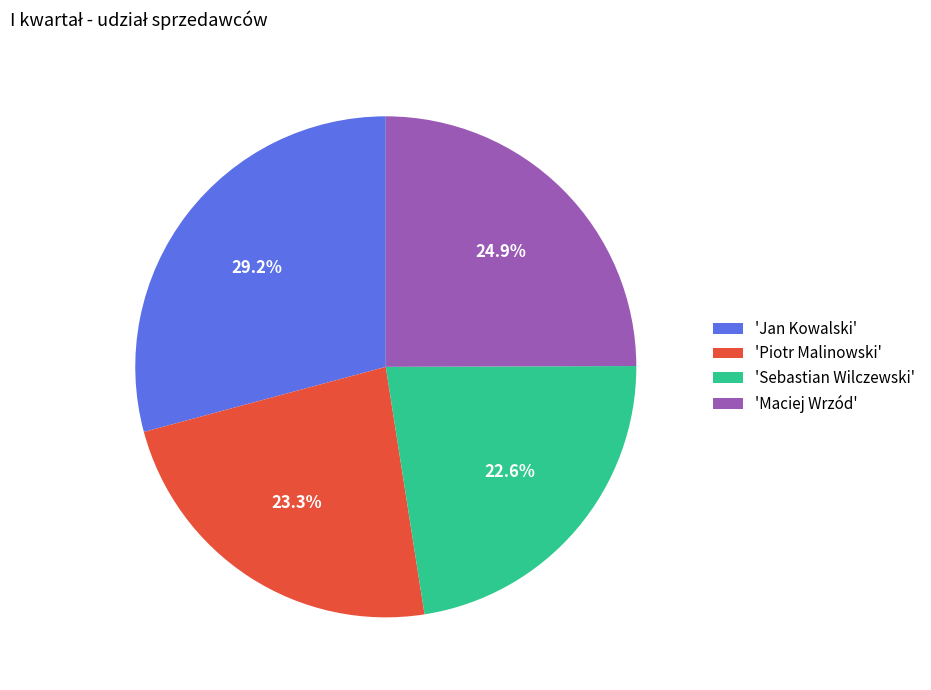

Between 'Piotr Malinowski' and 'Jan Kowalski', which is larger?

'Jan Kowalski'